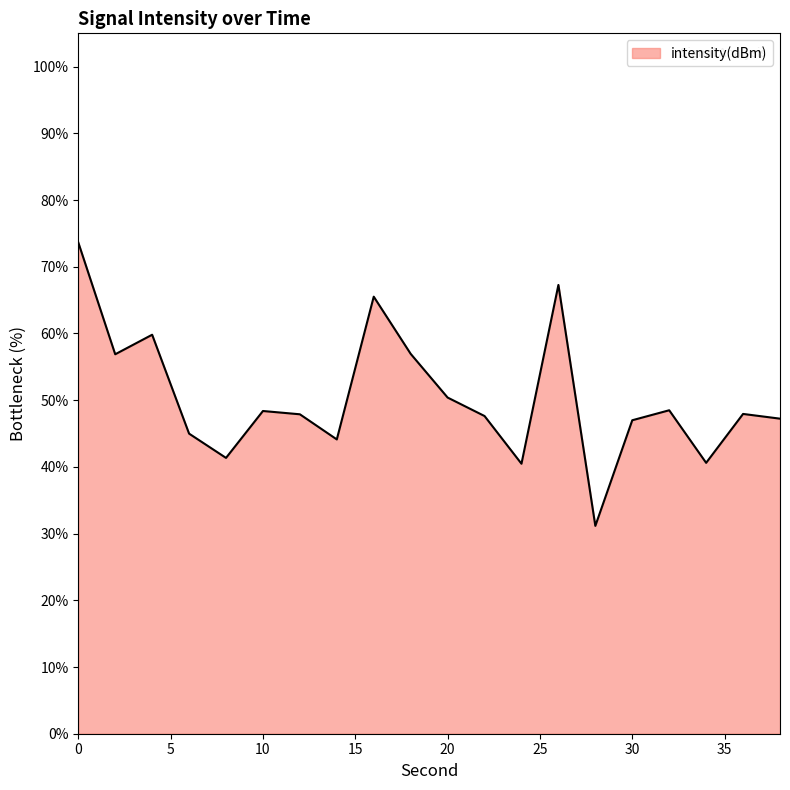

What is the greatest value displayed?

73.7